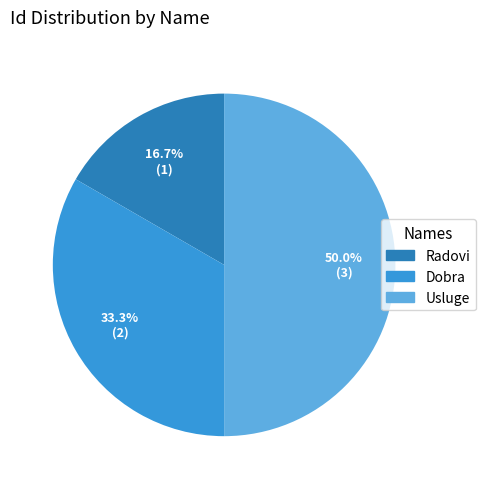

The Dobra slice represents 44% of the pie. True or false?

False